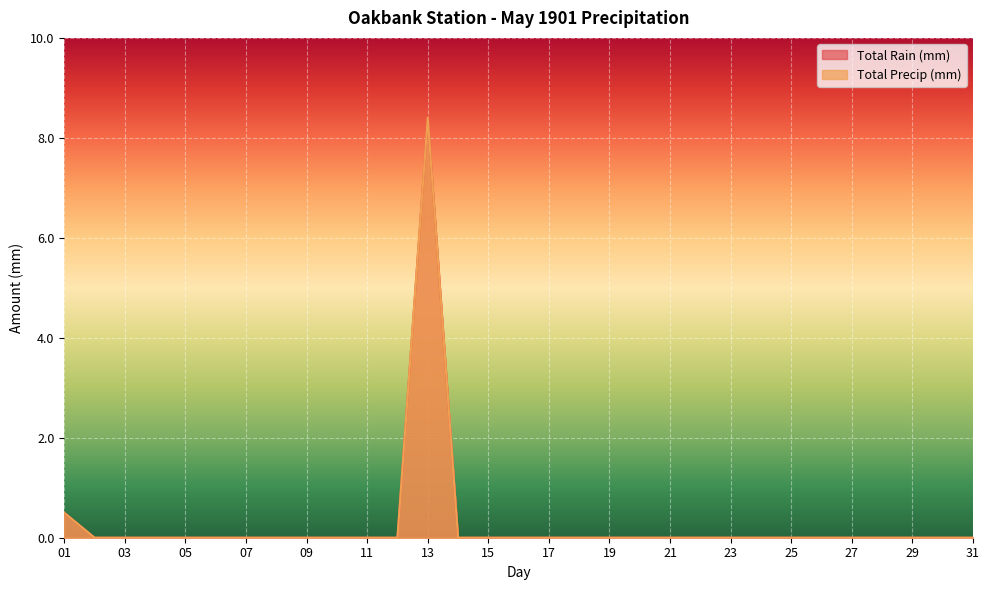

Reading left to right, list all the values displayed in this chart.

Total Rain (mm): 0.5	0.0	0.0	0.0	0.0	0.0	0.0	0.0	0.0	0.0	0.0	0.0	8.4	0.0	0.0	0.0	0.0	0.0	0.0	0.0	0.0	0.0	0.0	0.0	0.0	0.0	0.0	0.0	0.0	0.0	0.0
Total Precip (mm): 0.5	0.0	0.0	0.0	0.0	0.0	0.0	0.0	0.0	0.0	0.0	0.0	8.4	0.0	0.0	0.0	0.0	0.0	0.0	0.0	0.0	0.0	0.0	0.0	0.0	0.0	0.0	0.0	0.0	0.0	0.0